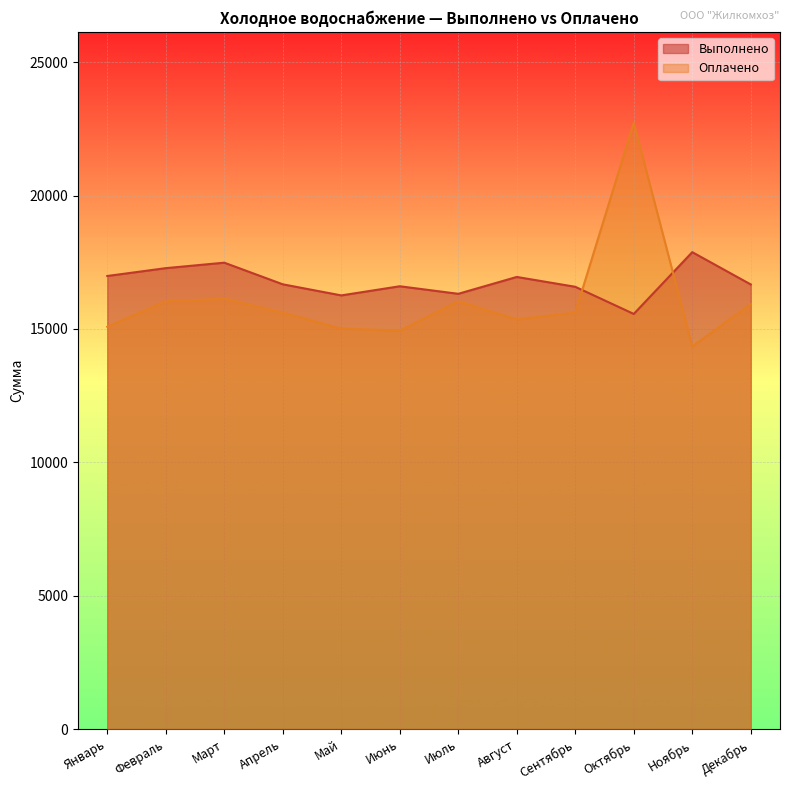

Reading right to left, transcribe all the data shown in this chart.

Выполнено: 16670	17881	15564	16582	16951	16319	16602	16259	16675	17486	17281	16987
Оплачено: 15933	14347	22731	15616	15358	16040	14940	15014	15612	16136	16036	15084